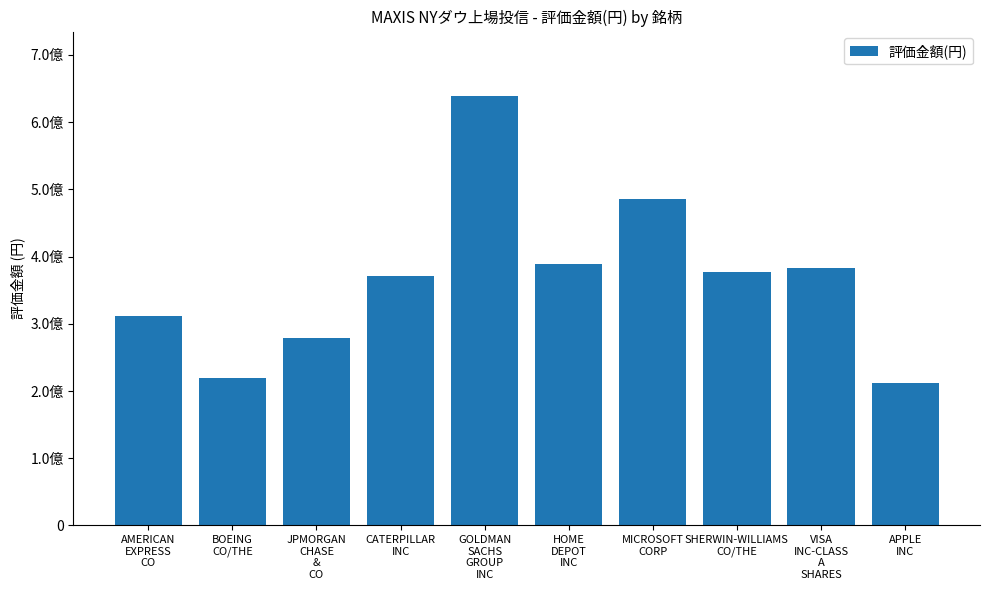

Does the chart contain any negative values?

No